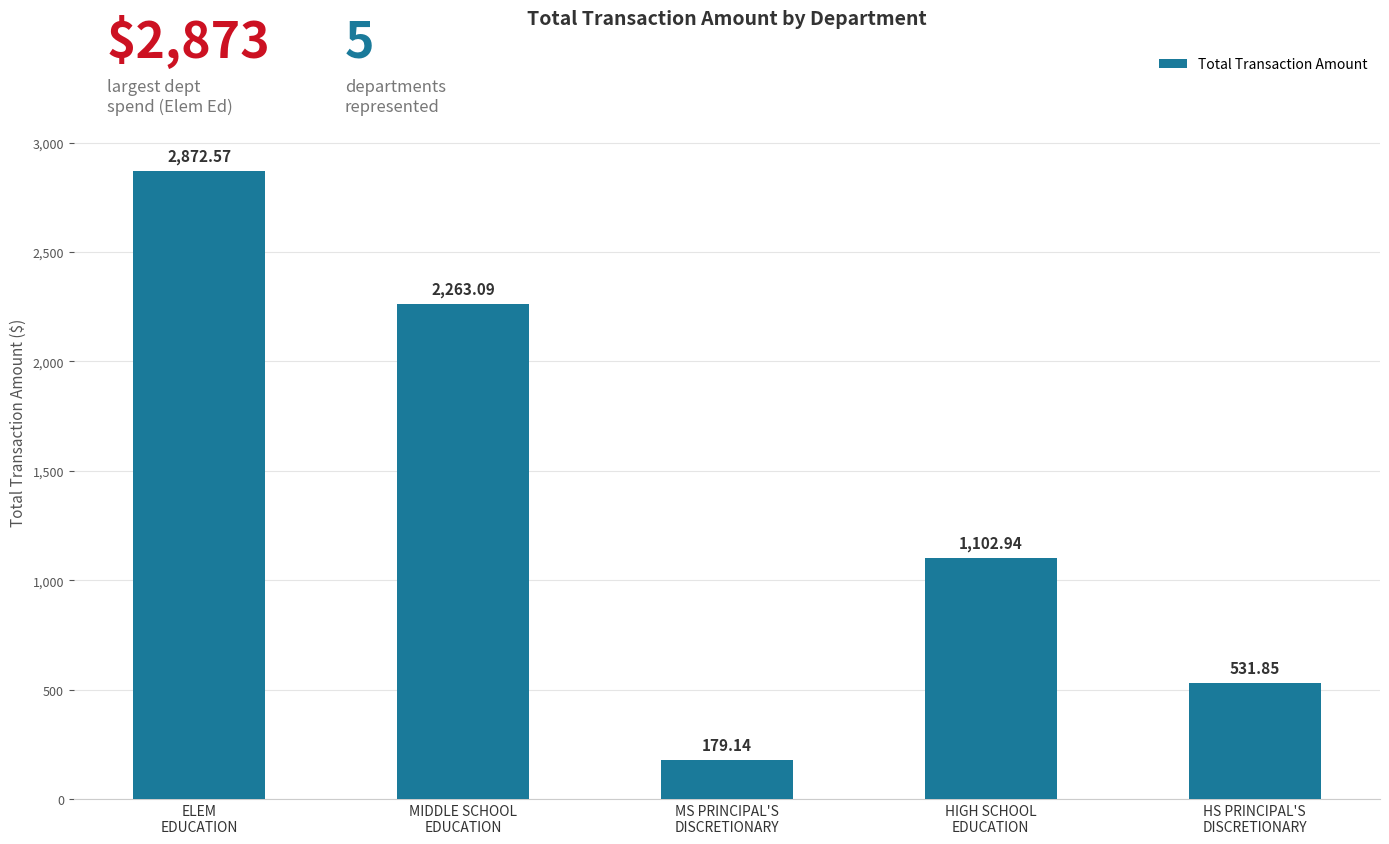

Which category has the highest value across all series?

ELEM
EDUCATION